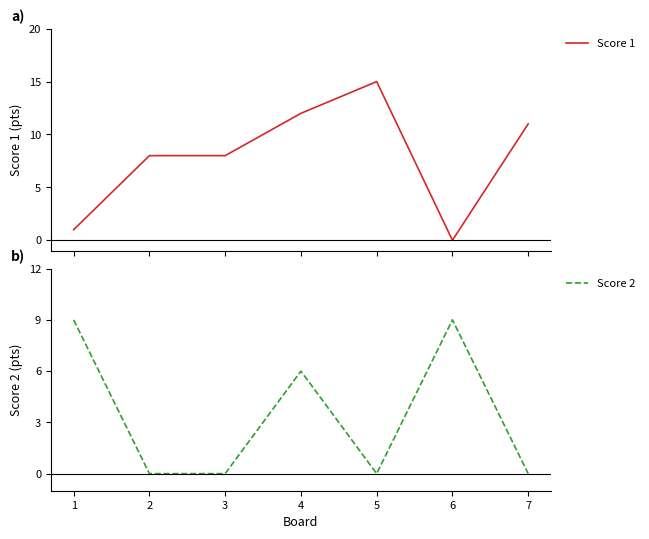

List the series in order of their peak value, highest first.

Score 1, Score 2